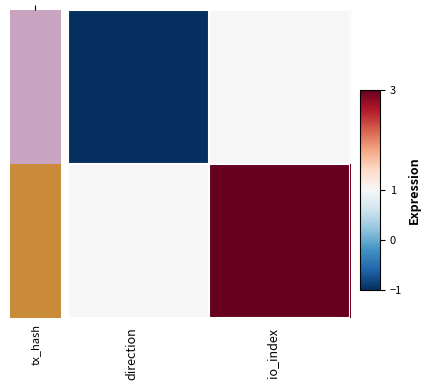

Between io_index and direction, which is larger?

io_index